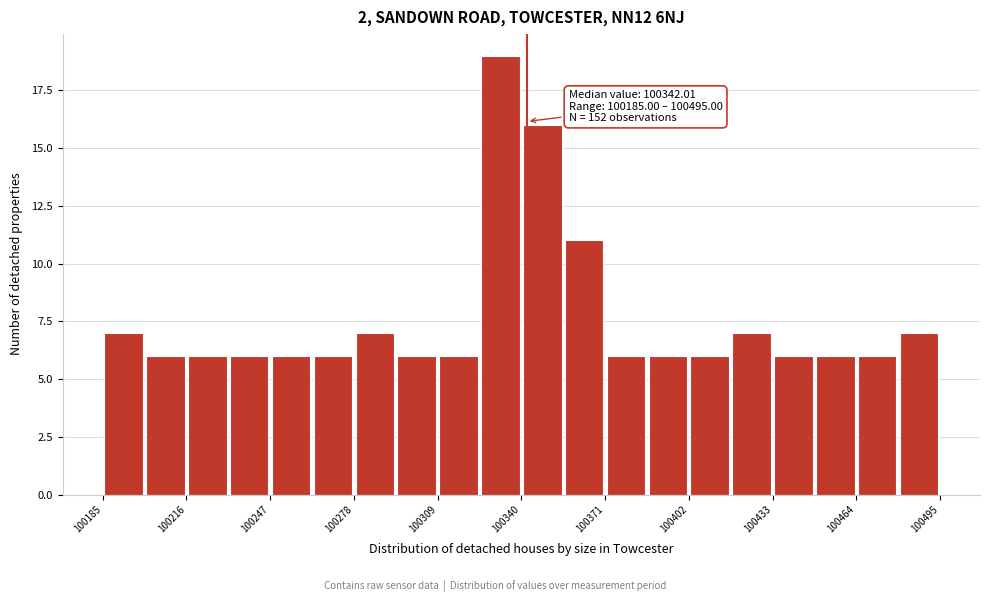

Read against the x-axis, roughly where is the centre of the tallest bar?

100330